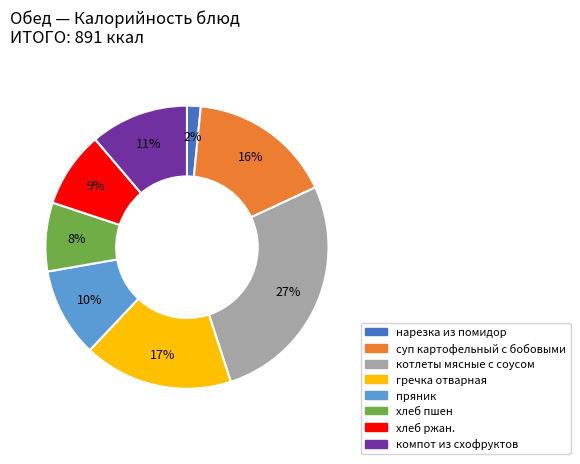

Count the number of slices in the pie.

8